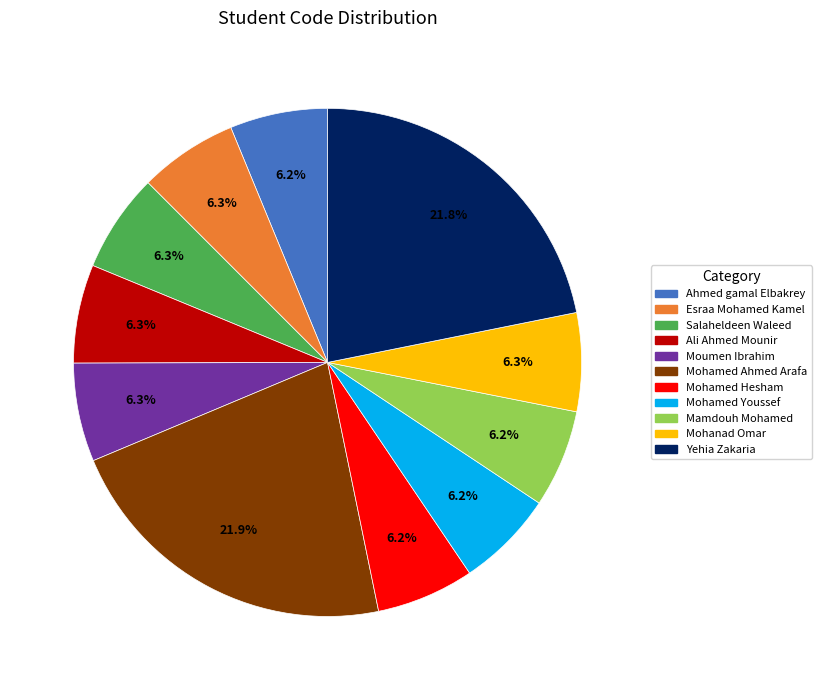

To the nearest percent, what portion does Mamdouh Mohamed represent?

6%